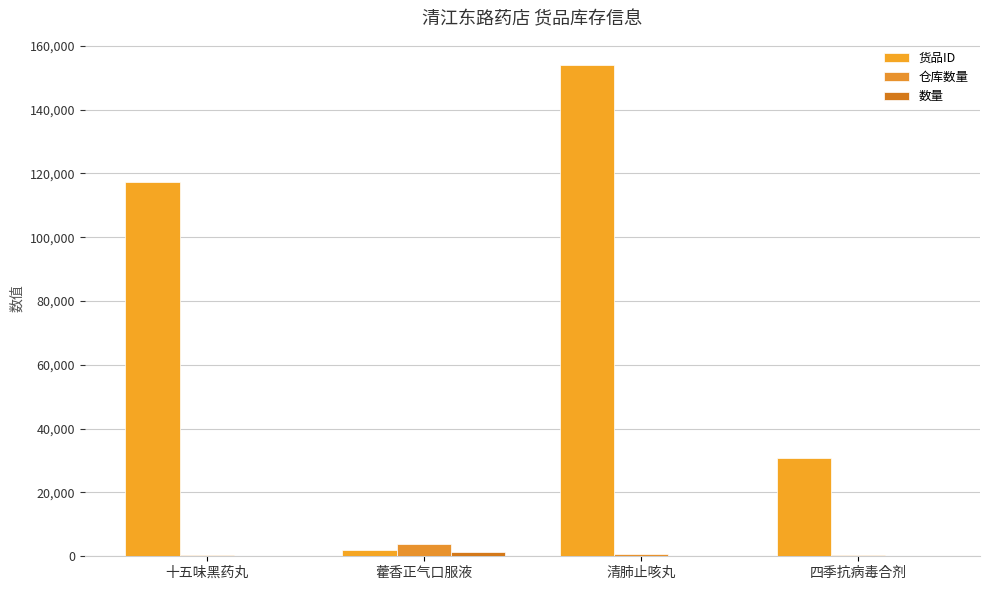

What position from the left is 十五味黑药丸?

1